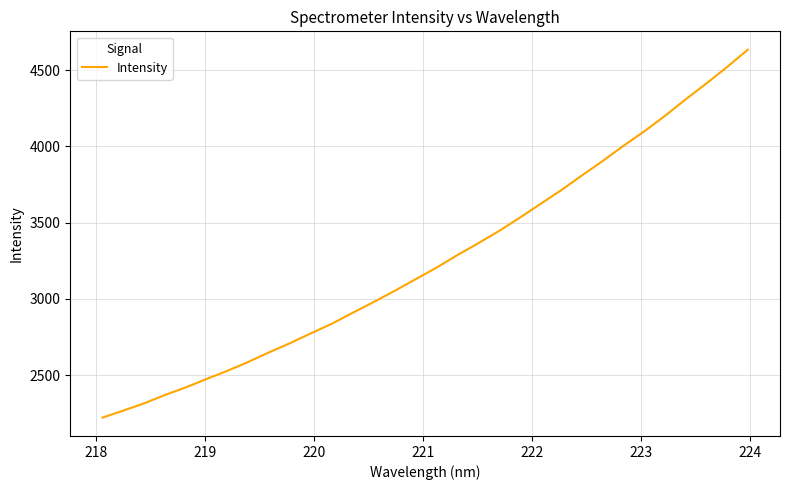

How many lines are shown in the chart?

1